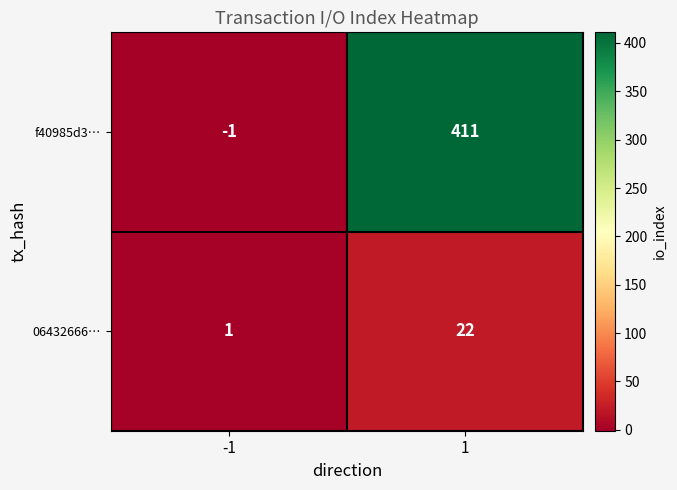

At which category does the chart reach its peak across all series?

1